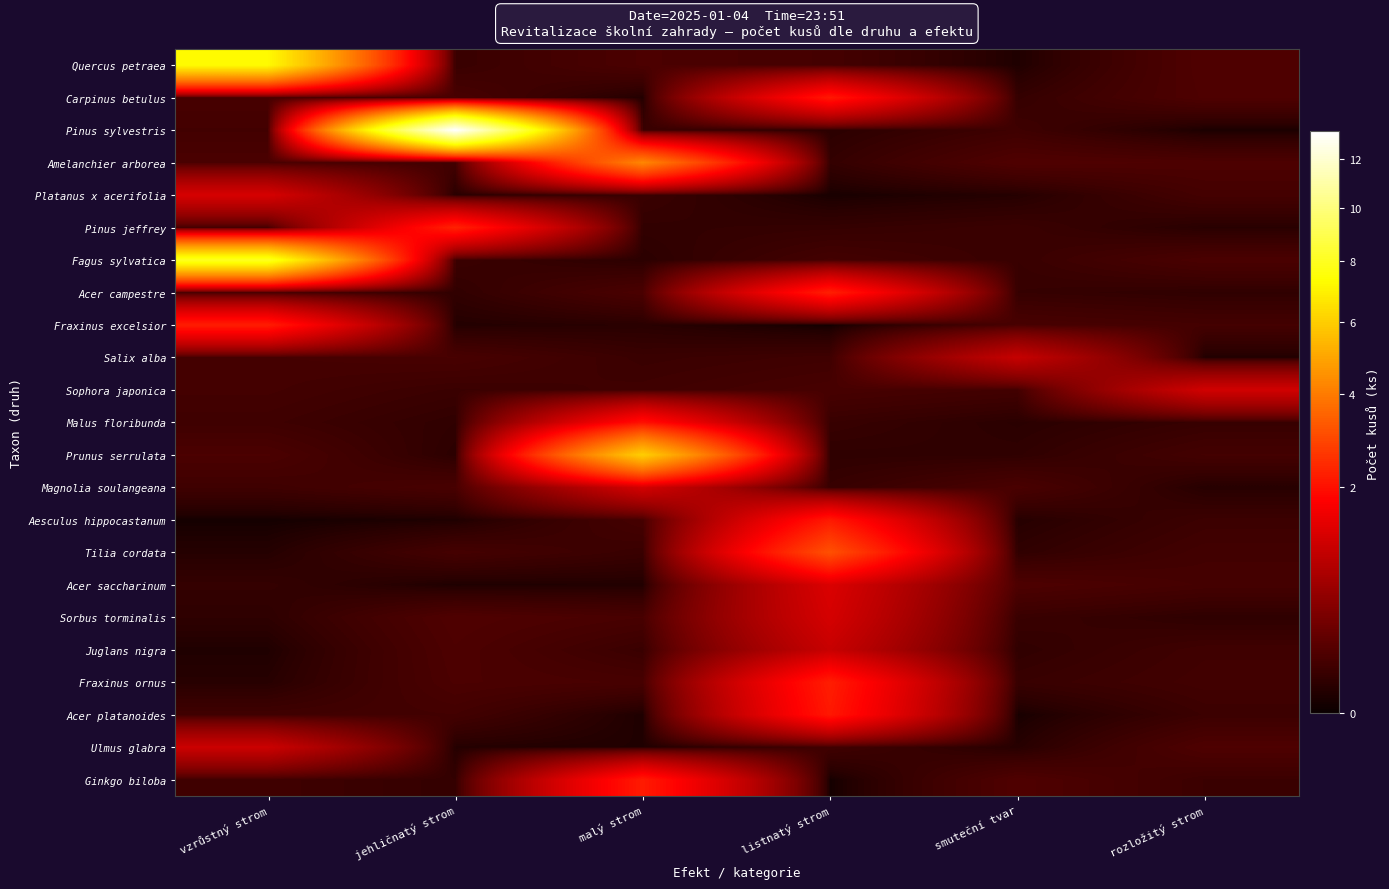

At which category is the sum across all series the highest?

vzrůstný strom